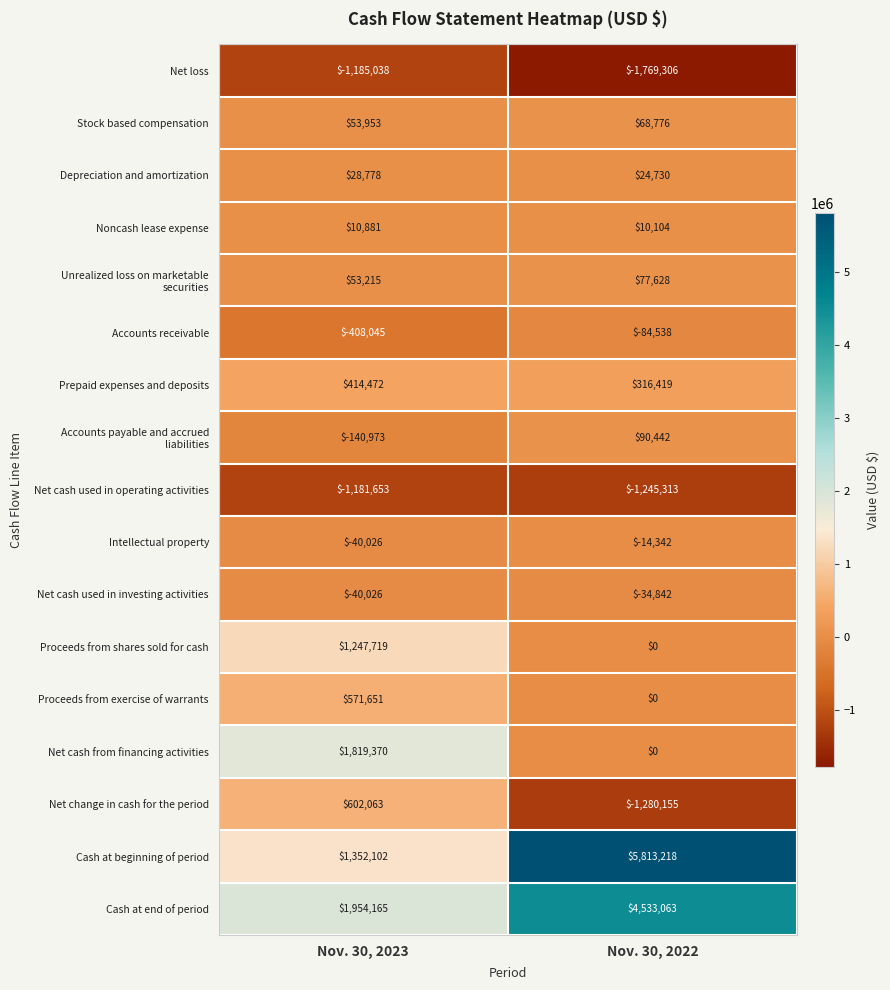

Count the number of data series in this chart.

17